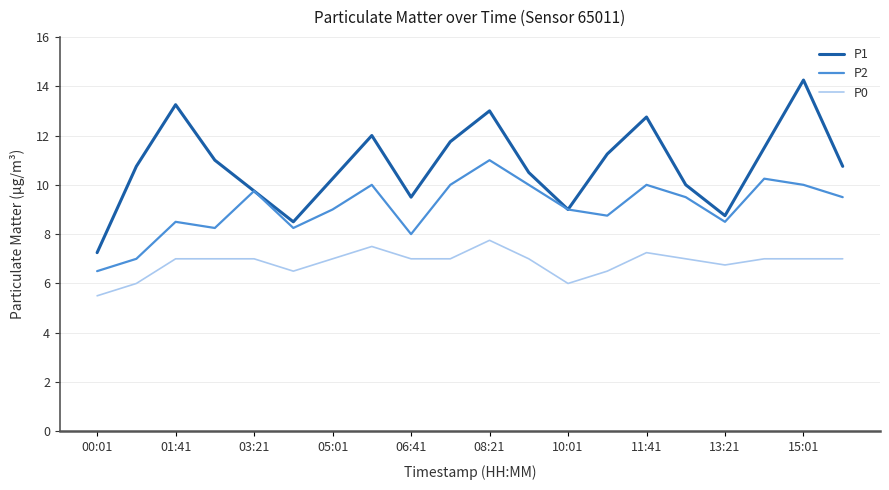

True or false: P2 has more than 2 interior local peaks.

True